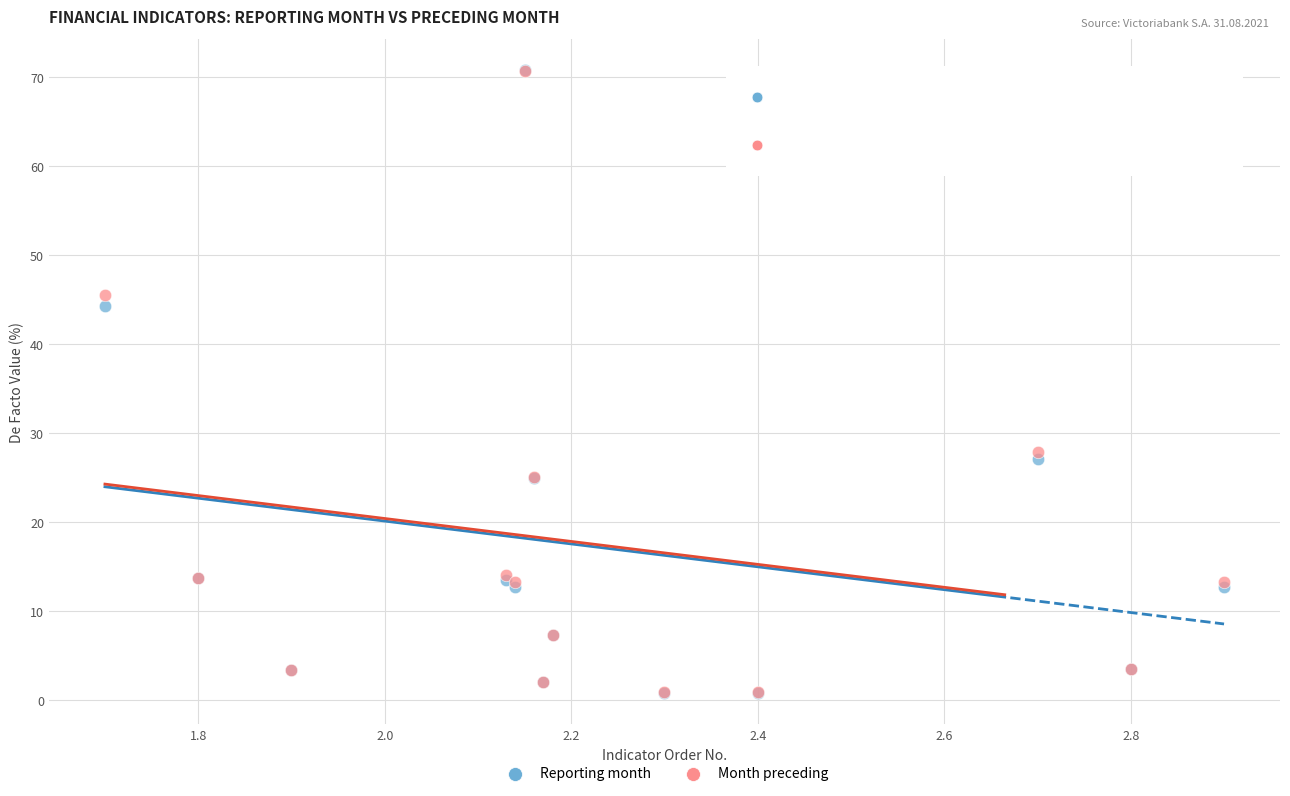

Across all series, what Y value is closest to 35?

27.9